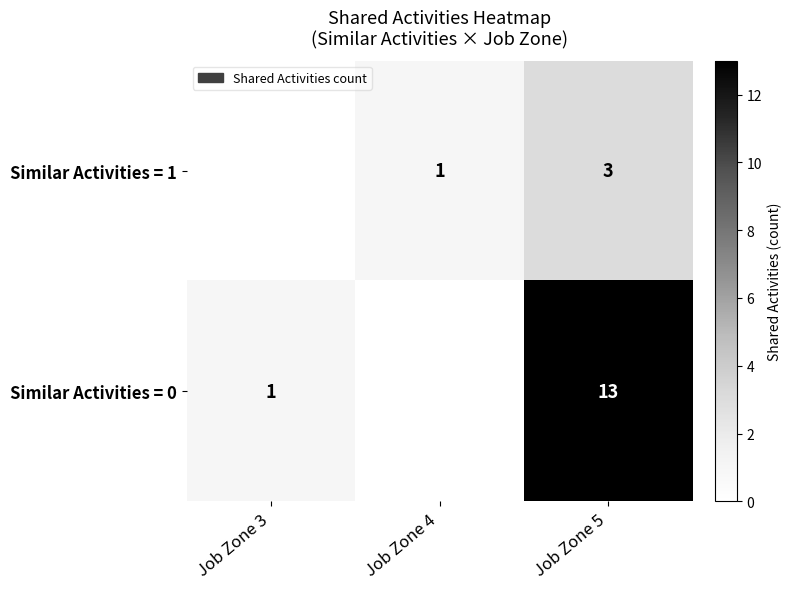

The Similar Activities = 0 series shows 1 at Job Zone 3. True or false?

True